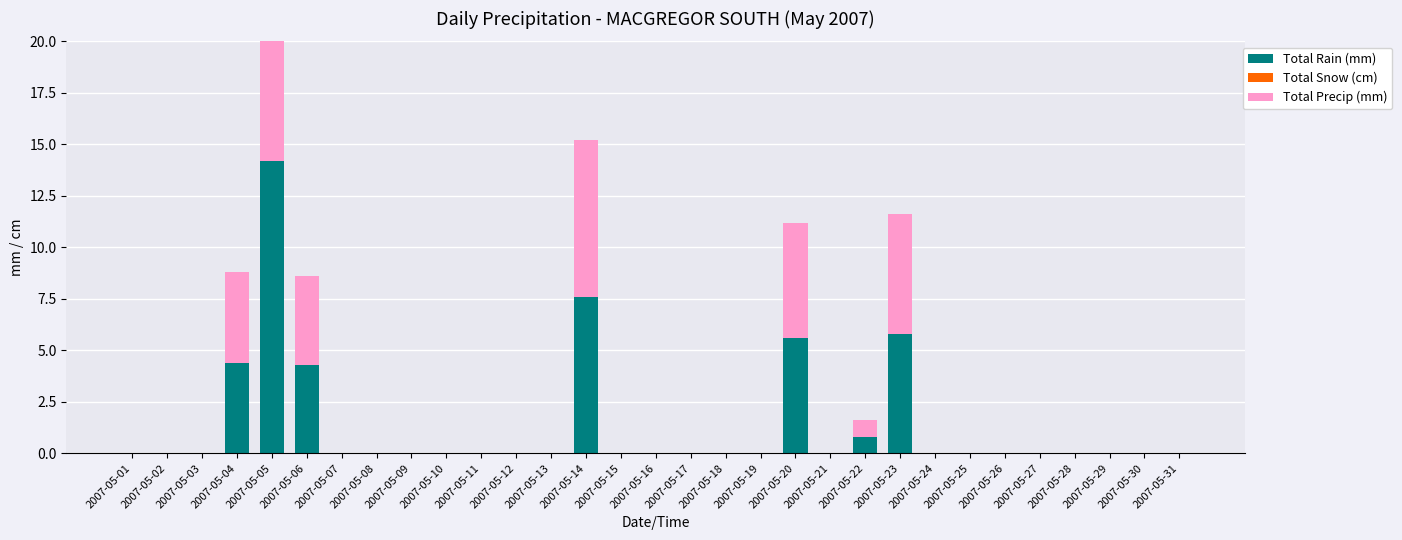

At which category does the chart reach its peak across all series?

2007-05-05